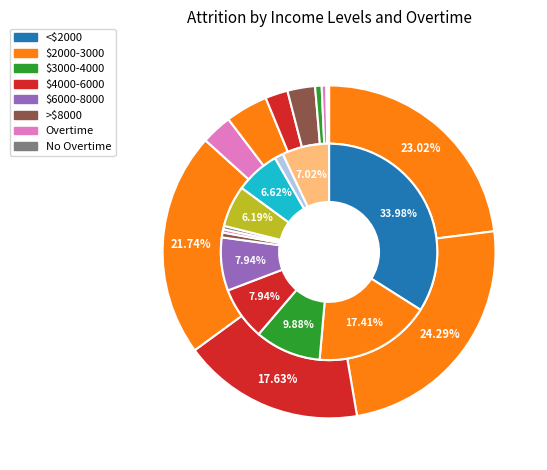

The 3 slice represents 8% of the pie. True or false?

True